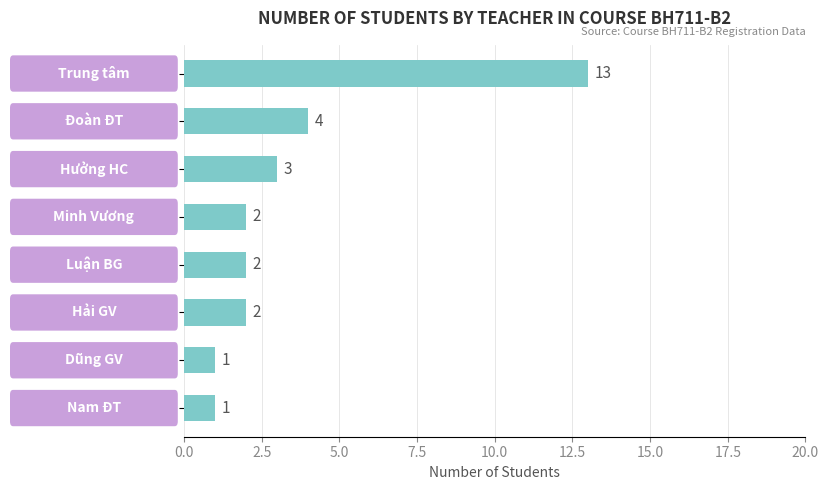

What is the maximum value shown in the chart?

13